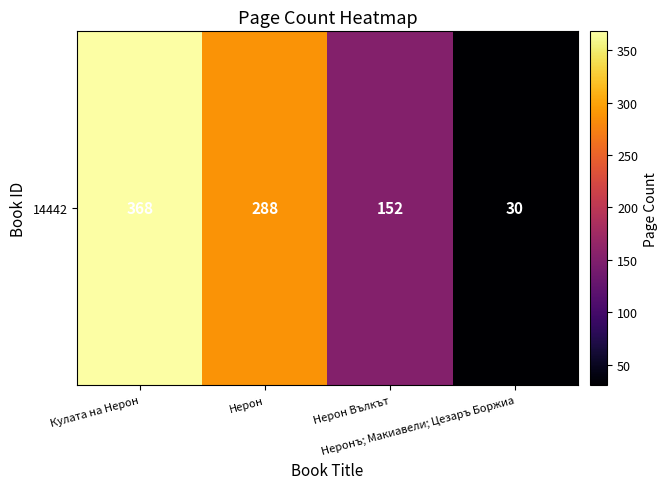

Which series has the largest range (max minus min)?

14442